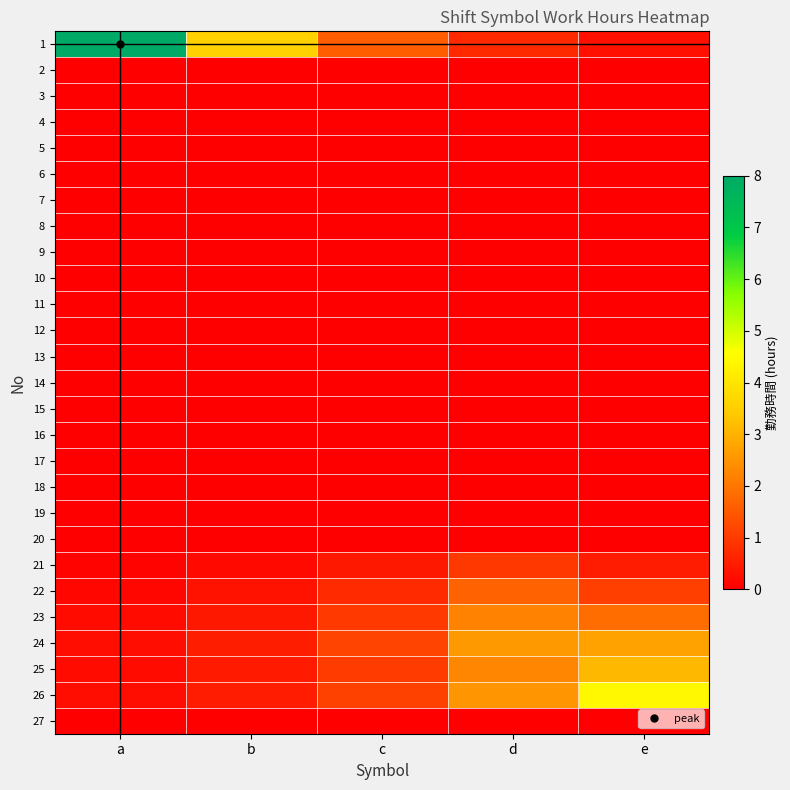

Which category has the highest value across all series?

a